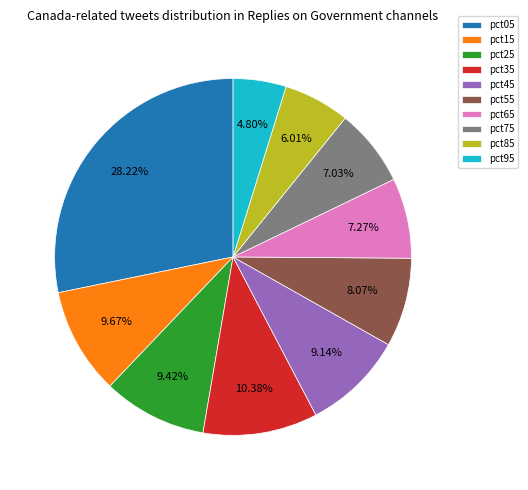

Which category has the smallest portion of the pie?

pct95